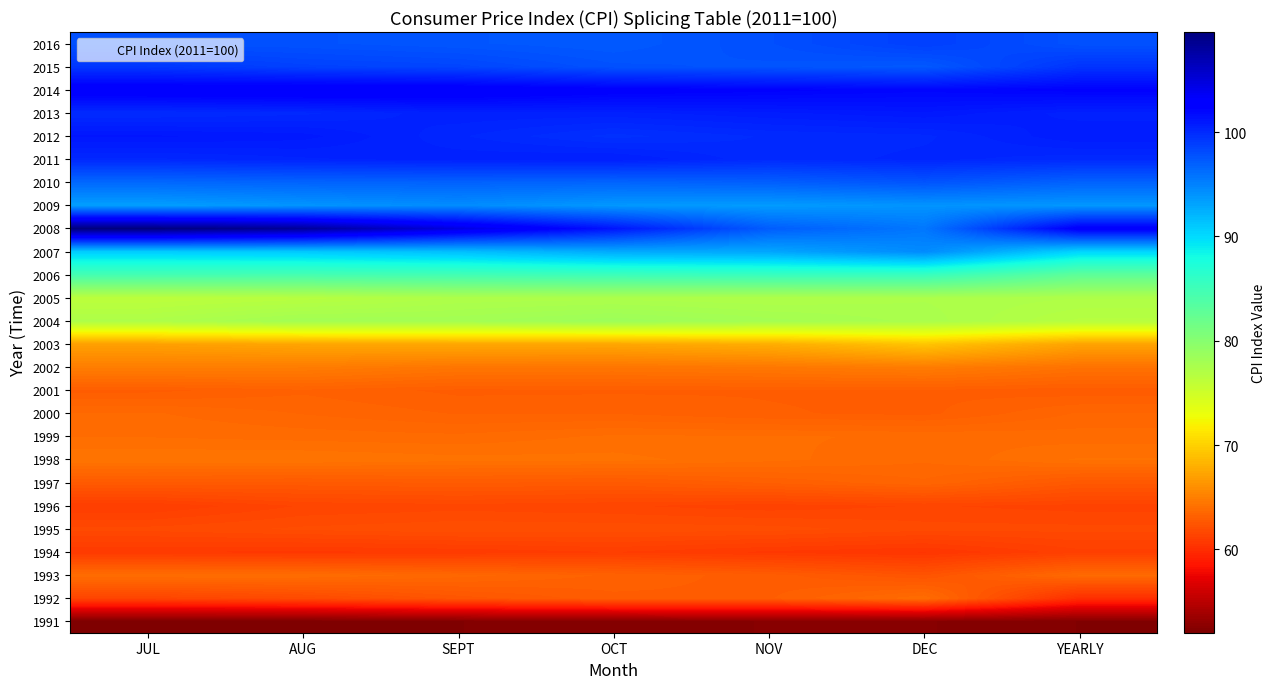

List the series in order of their peak value, highest first.

2008, 2014, 2012, 2013, 2011, 2015, 2016, 2010, 2007, 2009, 2006, 2004, 2005, 2003, 2002, 1998, 1999, 1993, 1992, 2000, 1997, 2001, 1995, 1996, 1994, 1991